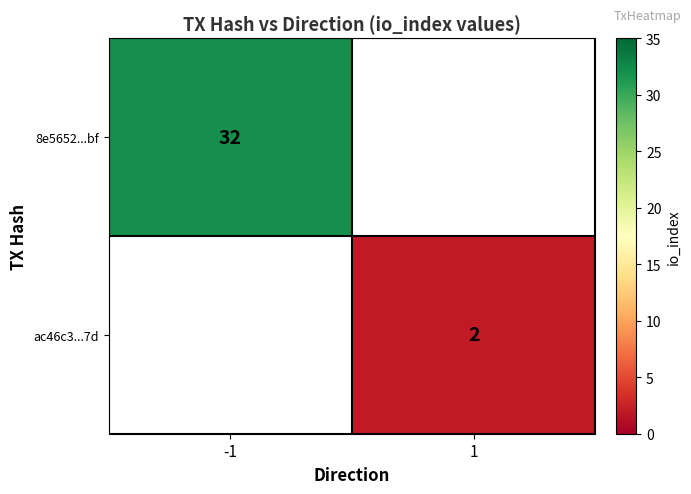

The ac46c3...7d series shows 2 at 1. True or false?

True